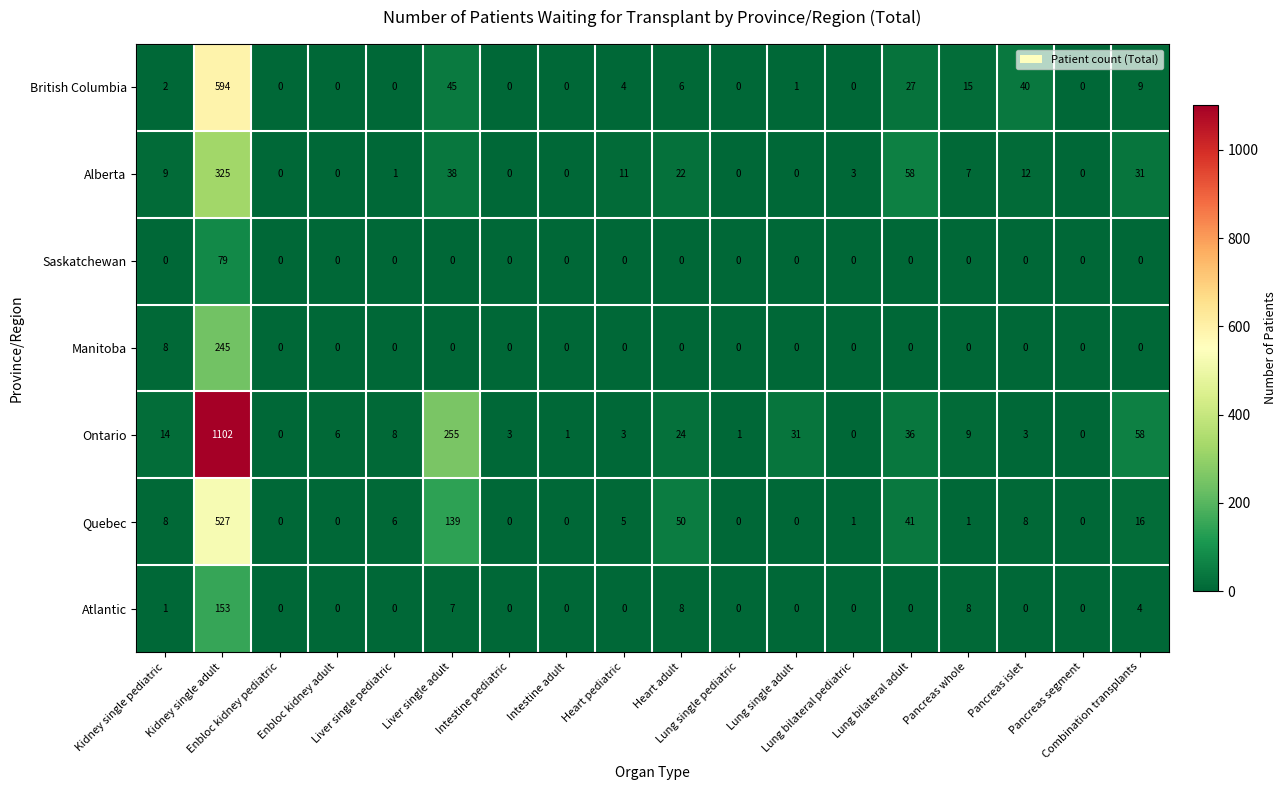

What is the greatest value displayed?

1102